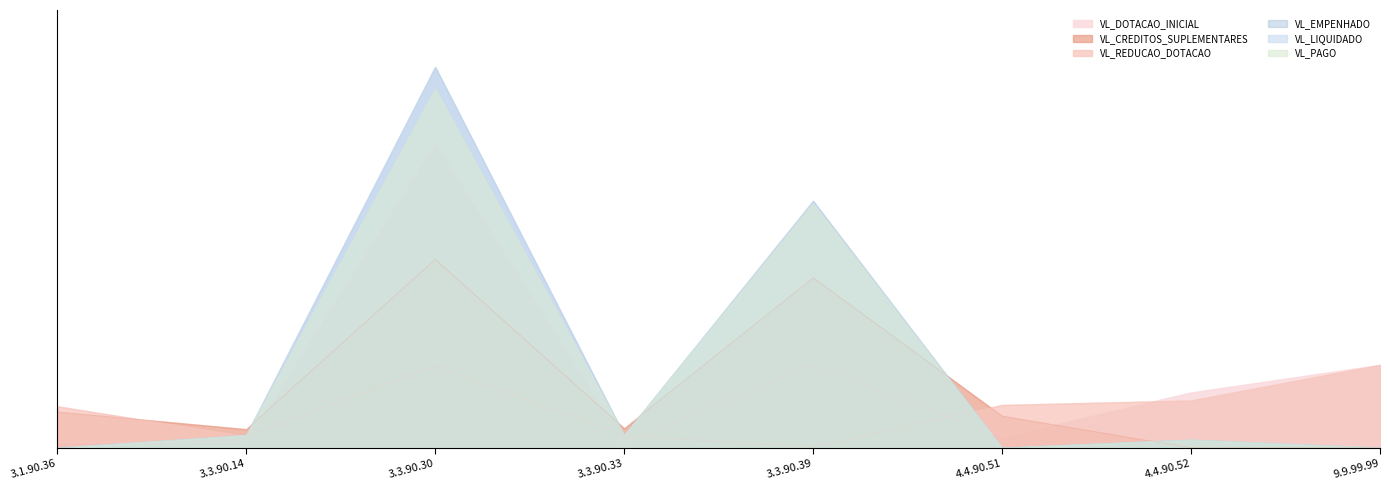

Which category has the highest value across all series?

3.3.90.30